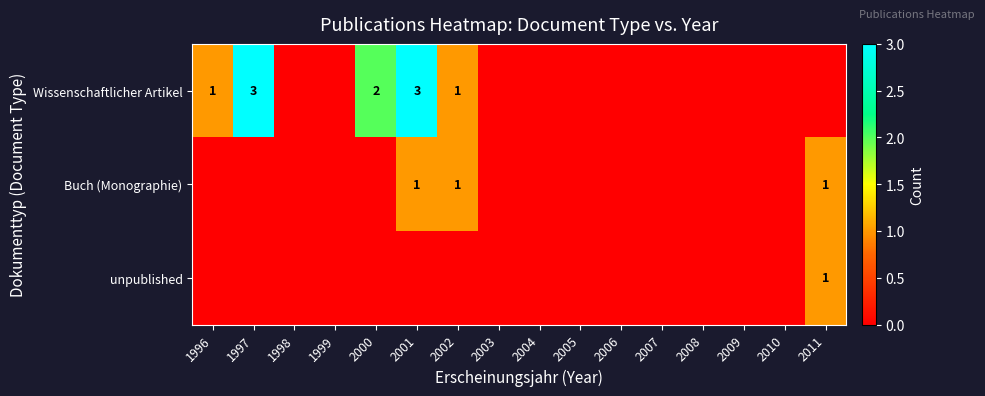

The value of Wissenschaftlicher Artikel at 2000 is 1. True or false?

False